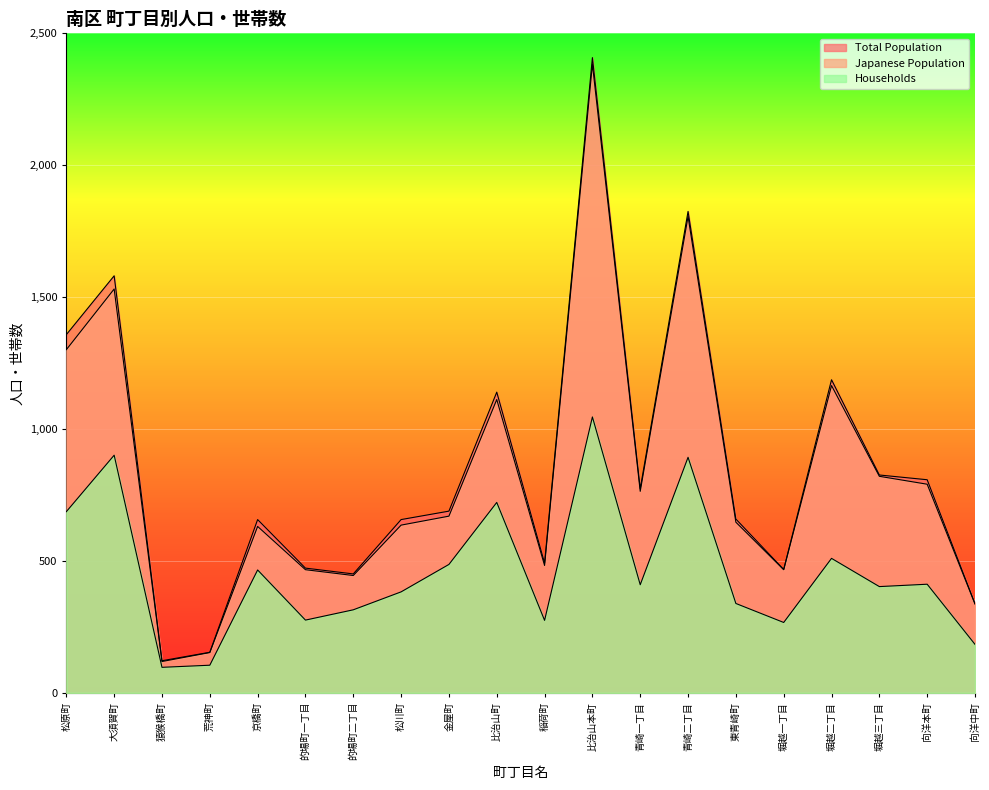

True or false: Total Population and Households cross at least once.

False